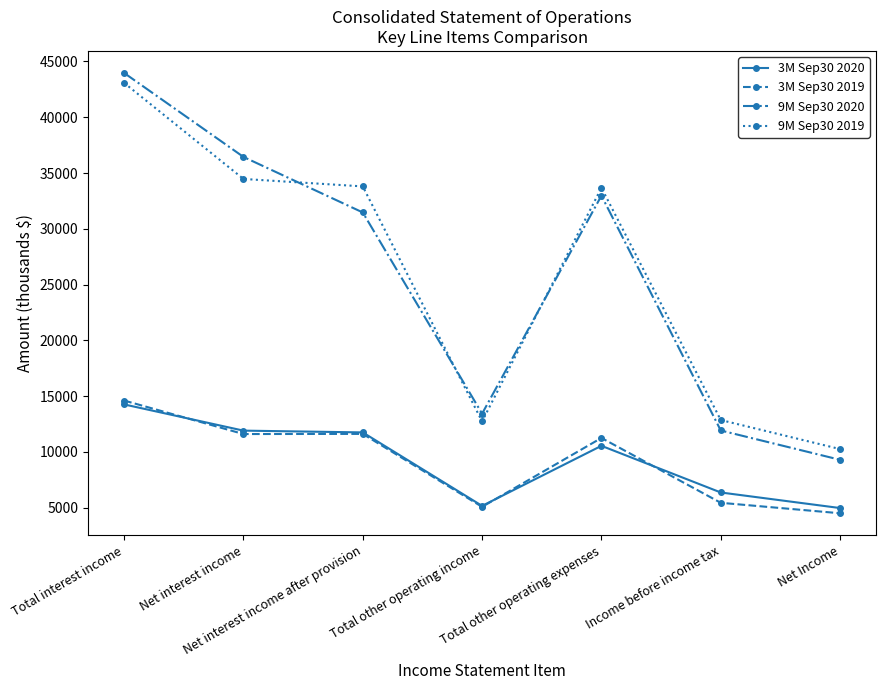

Where is the first local minimum for 9M Sep30 2020?

Total other operating income